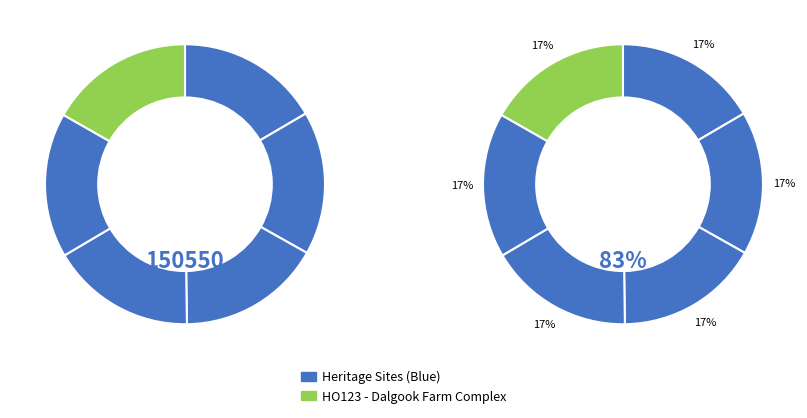

To the nearest percent, what portion does HO55 - House, 974-1048 Melton Highway represent?

17%